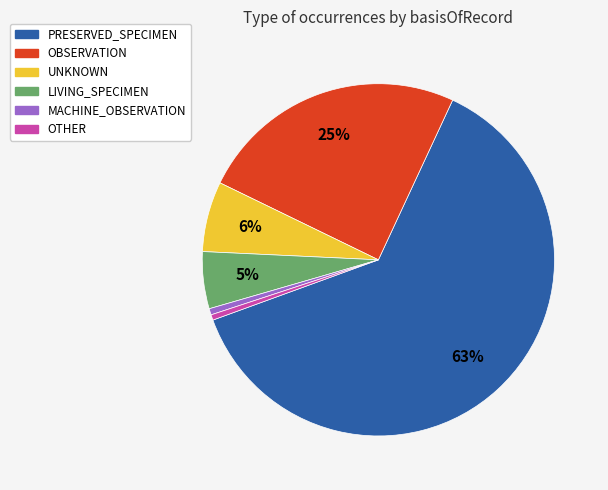

Is there a majority slice in this chart?

Yes